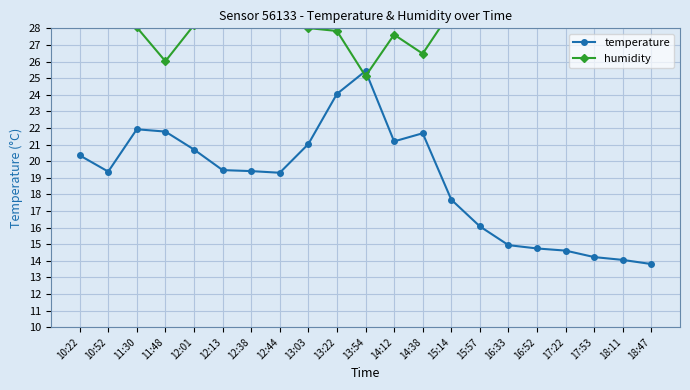

Reading left to right, extract all data points from this chart.

temperature: 10:22=20.4	10:52=19.4	11:30=21.9	11:48=21.8	12:01=20.7	12:13=19.5	12:38=19.4	12:44=19.3	13:03=21.0	13:22=24.1	13:54=25.4	14:12=21.2	14:38=21.7	15:14=17.7	15:57=16.1	16:33=14.9	16:52=14.7	17:22=14.6	17:53=14.2	18:11=14.1	18:47=13.8
humidity: 10:22=28.5	10:52=29.8	11:30=28.1	11:48=26.0	12:01=28.2	12:13=29.1	12:38=28.6	12:44=28.8	13:03=28.0	13:22=27.8	13:54=25.1	14:12=27.6	14:38=26.5	15:14=29.1	15:57=30.5	16:33=31.6	16:52=32.2	17:22=32.3	17:53=32.4	18:11=32.8	18:47=33.0